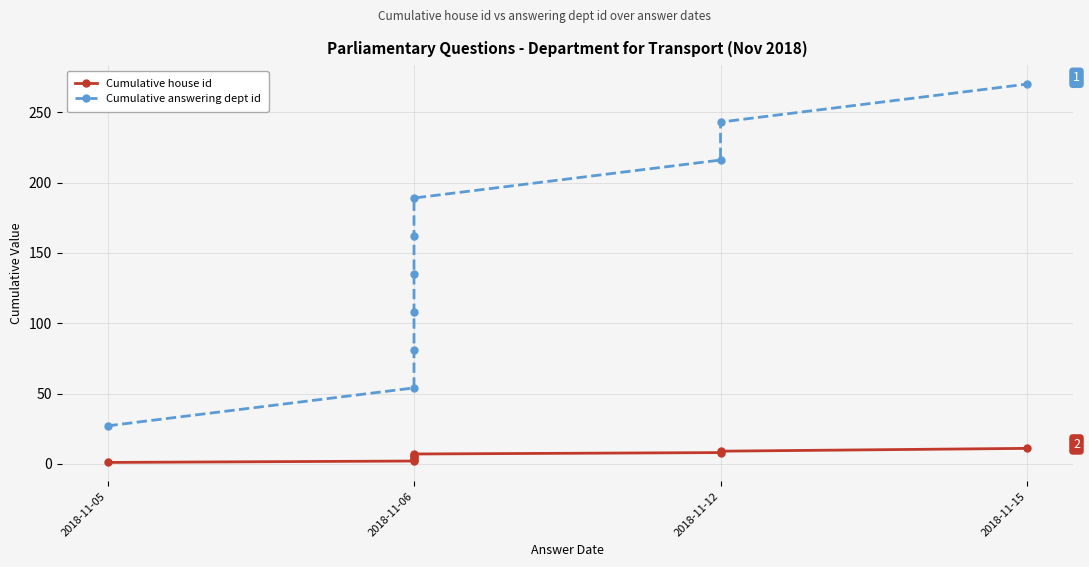

What is the value of the Cumulative house id point at the 5th from the left?

5